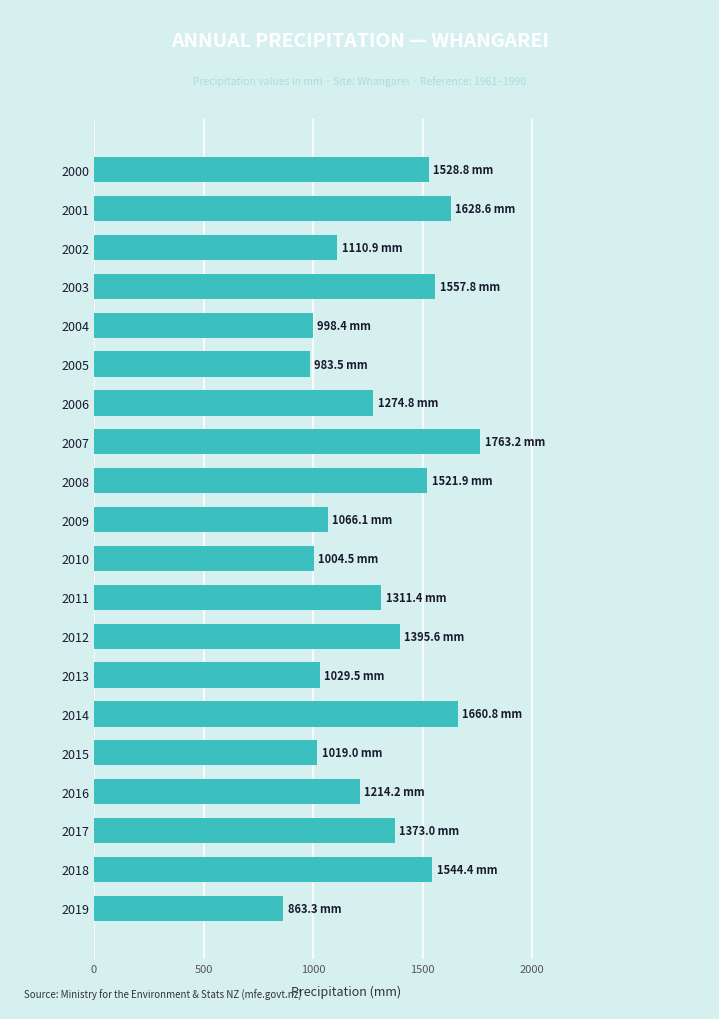

What is the sum of all values?

25849.7